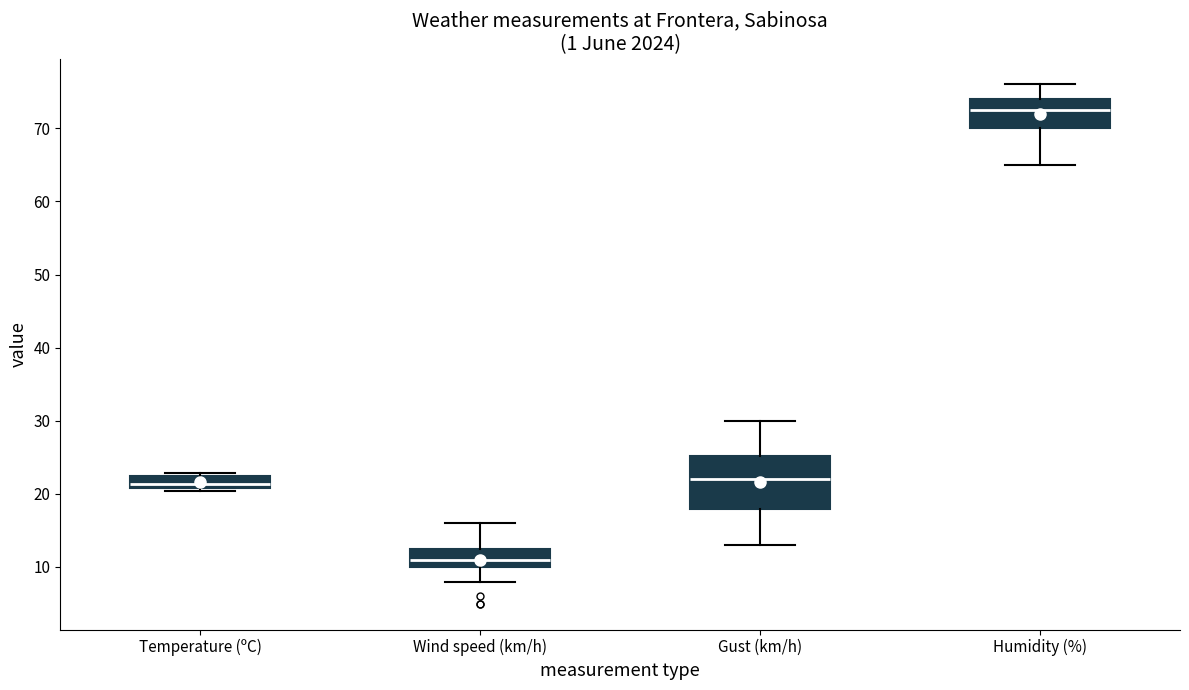

Reading left to right, read every box against the y-axis: the position of its median line, the range the box covers, and the ends of its whiskers. The values are not printed on the chart, so give them approximately, as read against the axis.

Temperature (ºC): median 21 (inside the box), box 21 to 22, whiskers 20 to 23
Wind speed (km/h): median 11, box 10 to 13, whiskers 8 to 16
Gust (km/h): median 22, box 18 to 25, whiskers 13 to 30
Humidity (%): median 73, box 70 to 74, whiskers 65 to 76